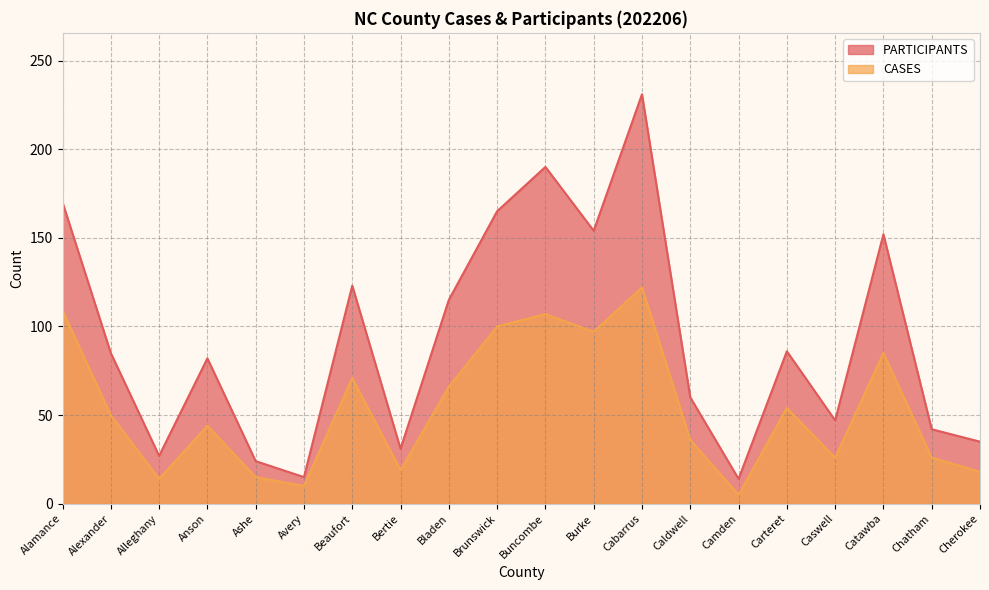

Which series has the largest total across all categories?

PARTICIPANTS